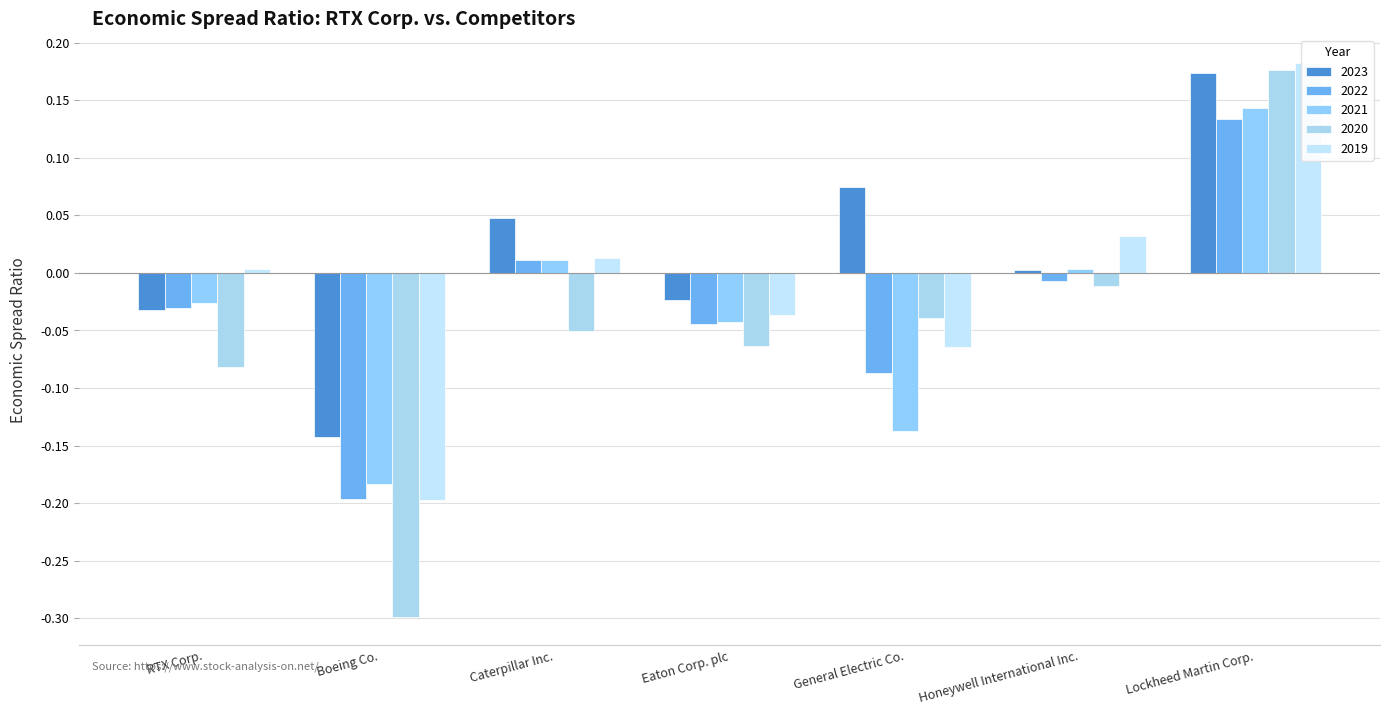

True or false: 2022 has a value of -0.2 at Boeing Co..

True